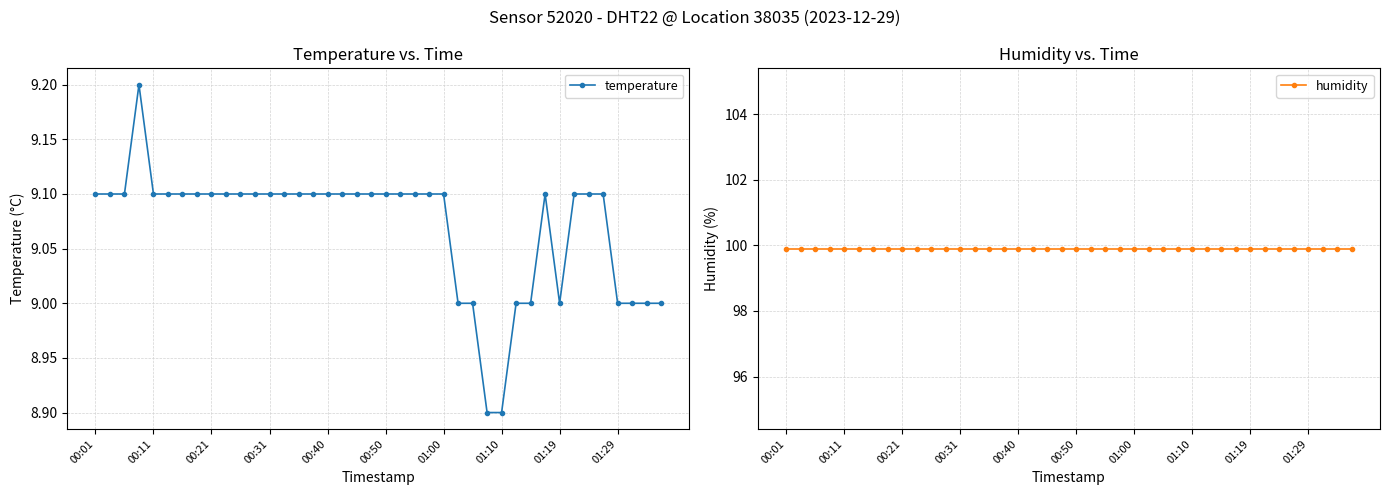

True or false: humidity has a value of 99.9 at 01:19.

True